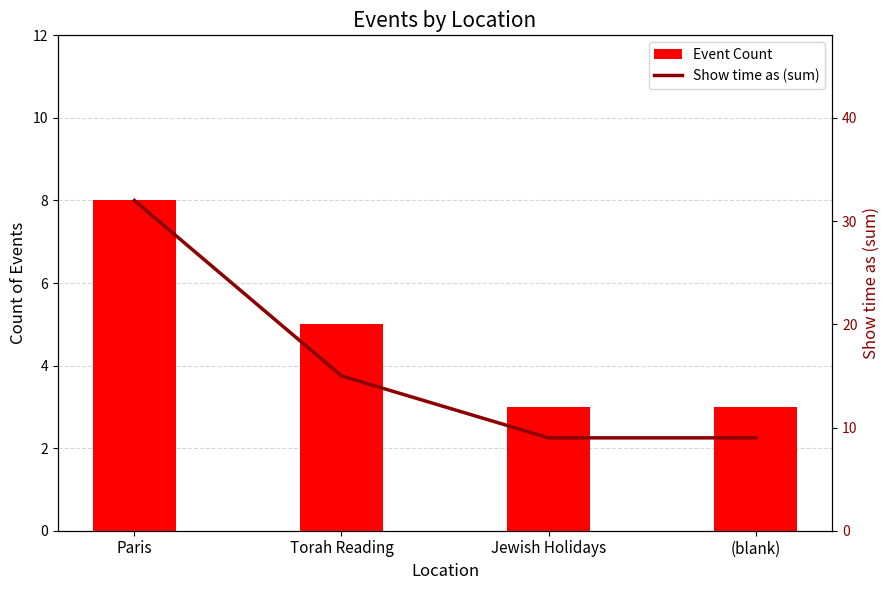

What is the difference between the Event Count values at Torah Reading and (blank)?

2